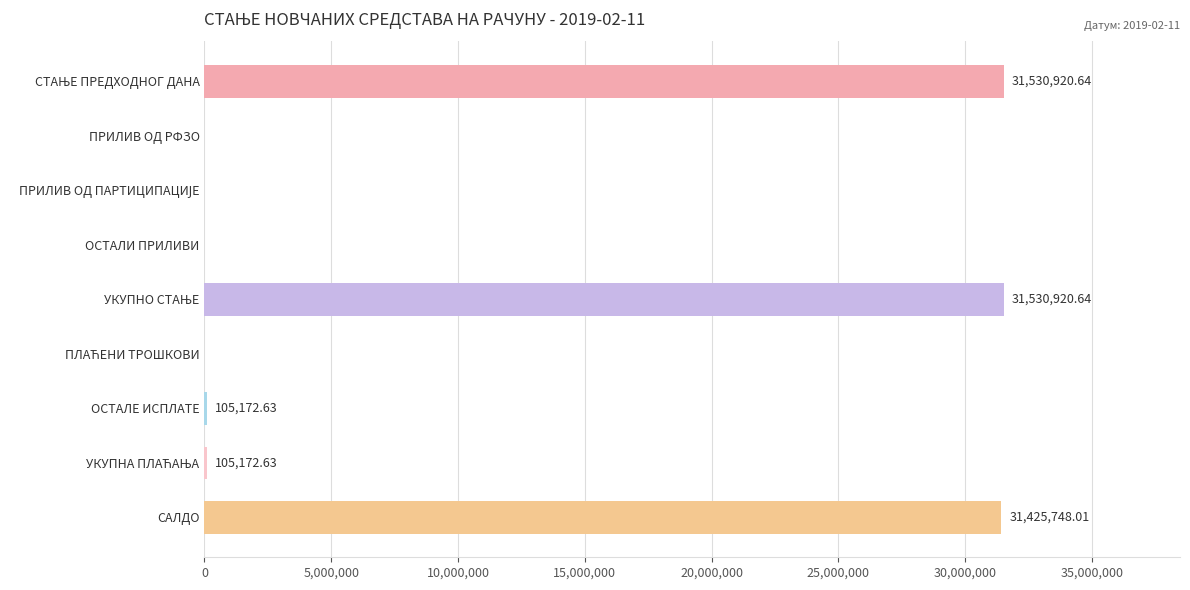

Which has a higher value, ОСТАЛИ ПРИЛИВИ or ОСТАЛЕ ИСПЛАТЕ?

ОСТАЛЕ ИСПЛАТЕ